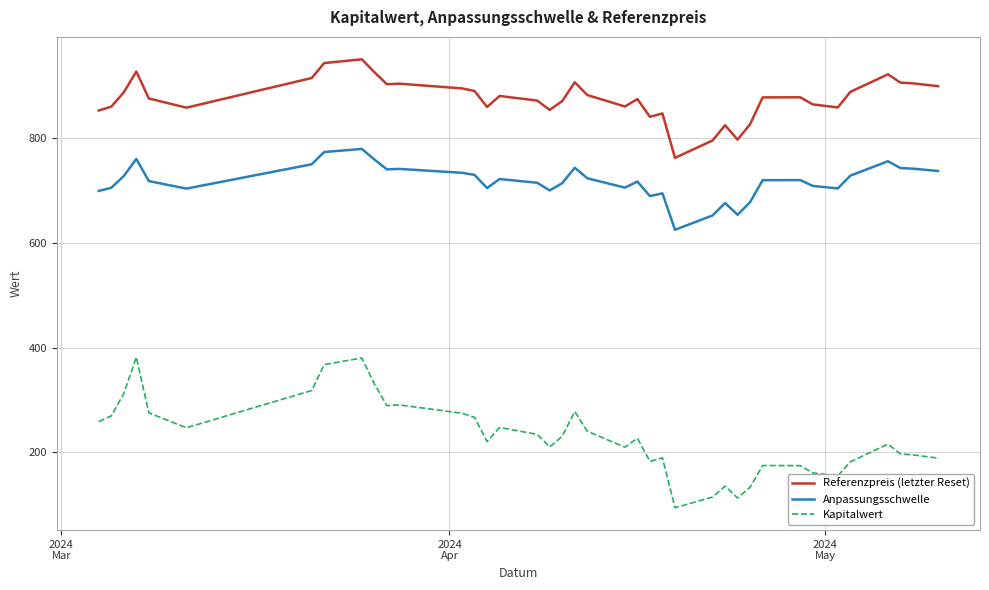

What is the greatest value displayed?

950.0